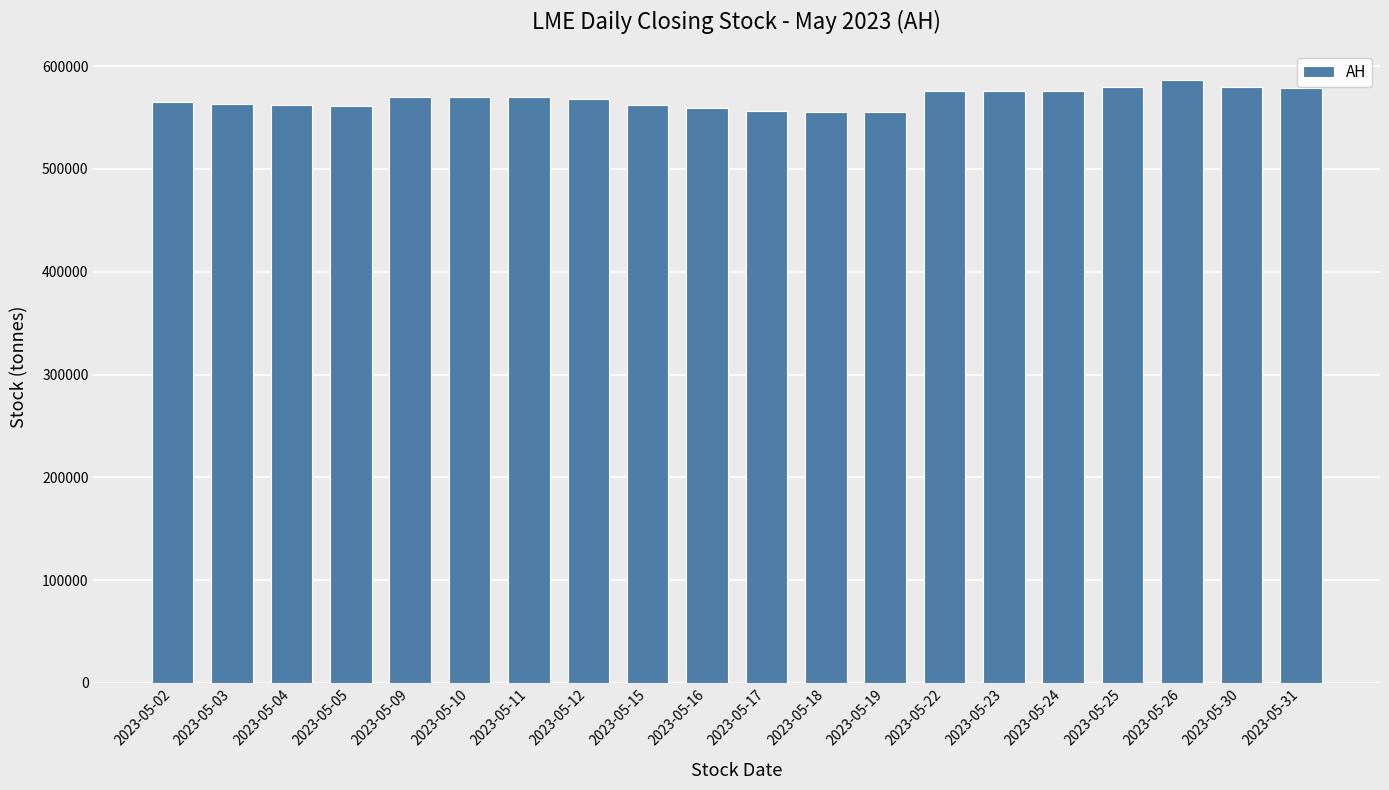

What is the value of the 15th bar from the left?

575675